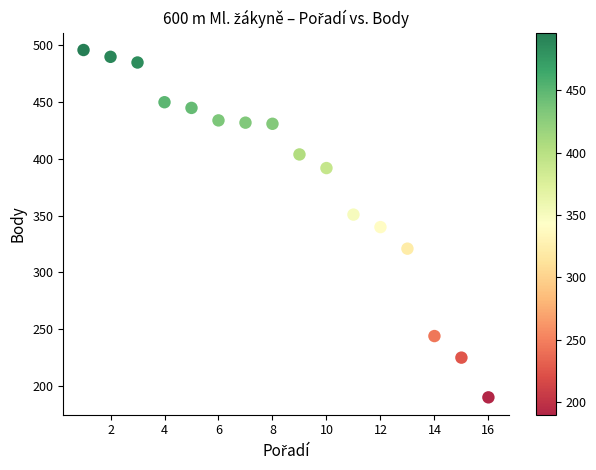

What is the range of X values (max minus min)?

15